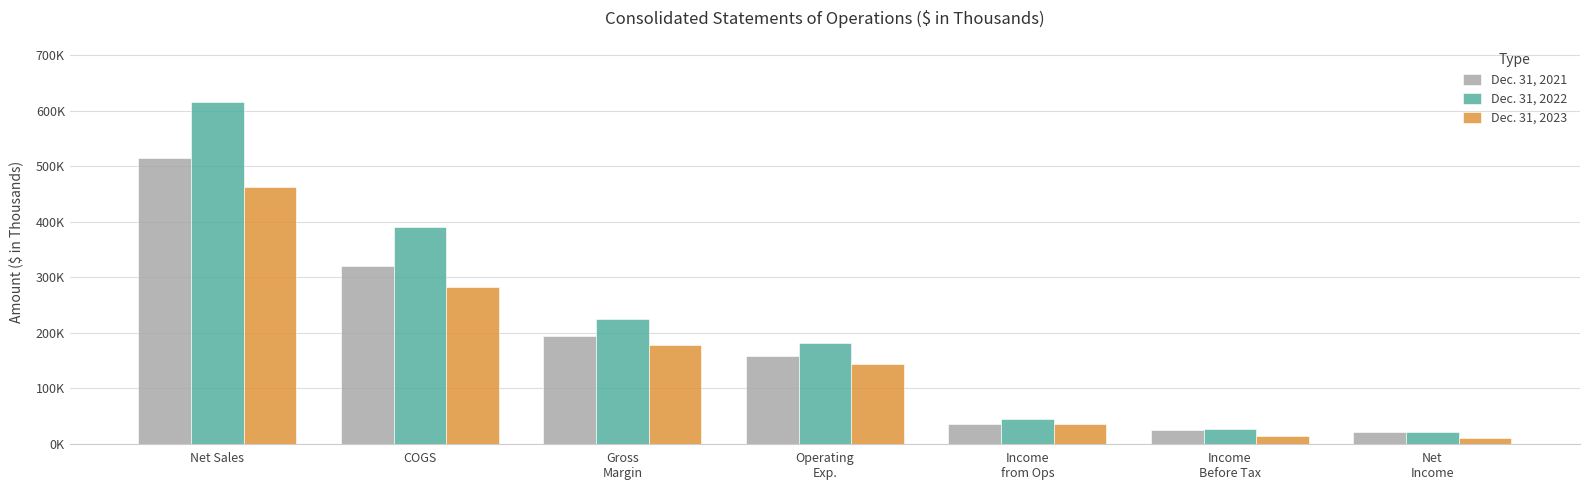

What is the approximate value of Dec. 31, 2021 at Net Sales?

514227